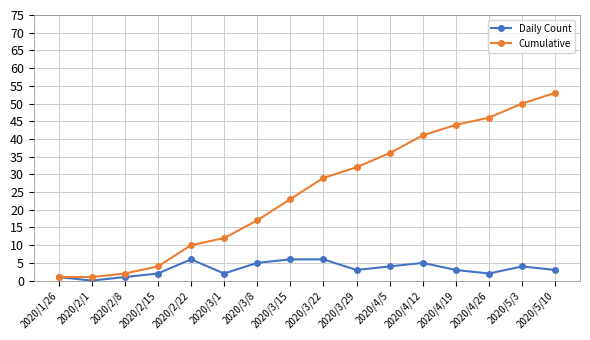

Reading left to right, extract all data points from this chart.

Daily Count: 2020/1/26=1	2020/2/1=0	2020/2/8=1	2020/2/15=2	2020/2/22=6	2020/3/1=2	2020/3/8=5	2020/3/15=6	2020/3/22=6	2020/3/29=3	2020/4/5=4	2020/4/12=5	2020/4/19=3	2020/4/26=2	2020/5/3=4	2020/5/10=3
Cumulative: 2020/1/26=1	2020/2/1=1	2020/2/8=2	2020/2/15=4	2020/2/22=10	2020/3/1=12	2020/3/8=17	2020/3/15=23	2020/3/22=29	2020/3/29=32	2020/4/5=36	2020/4/12=41	2020/4/19=44	2020/4/26=46	2020/5/3=50	2020/5/10=53